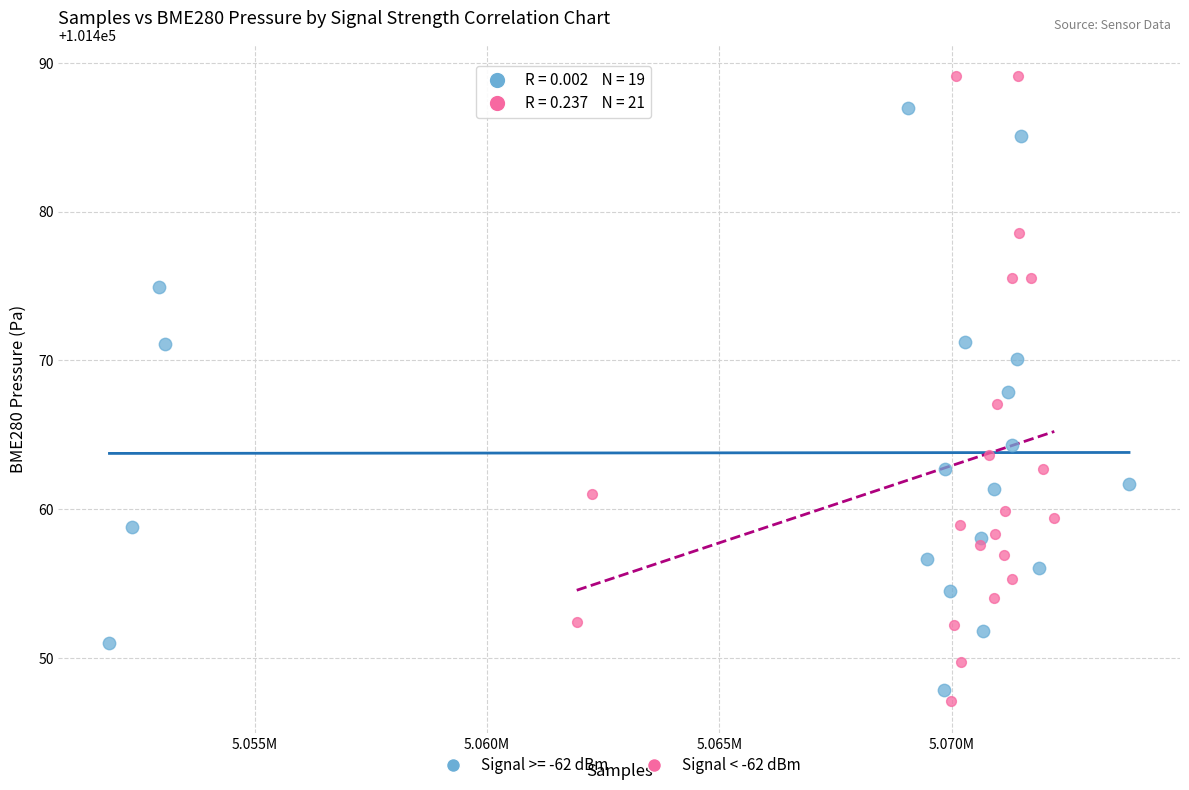

Which series contains the highest Y value?

Signal < -62 dBm